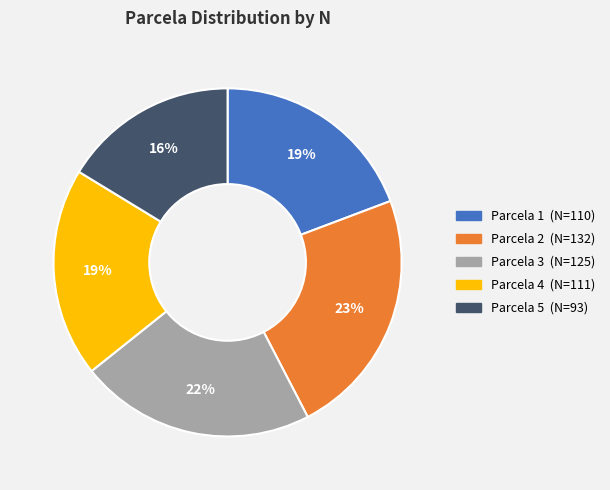

To the nearest percent, what is the average slice percentage?

20%